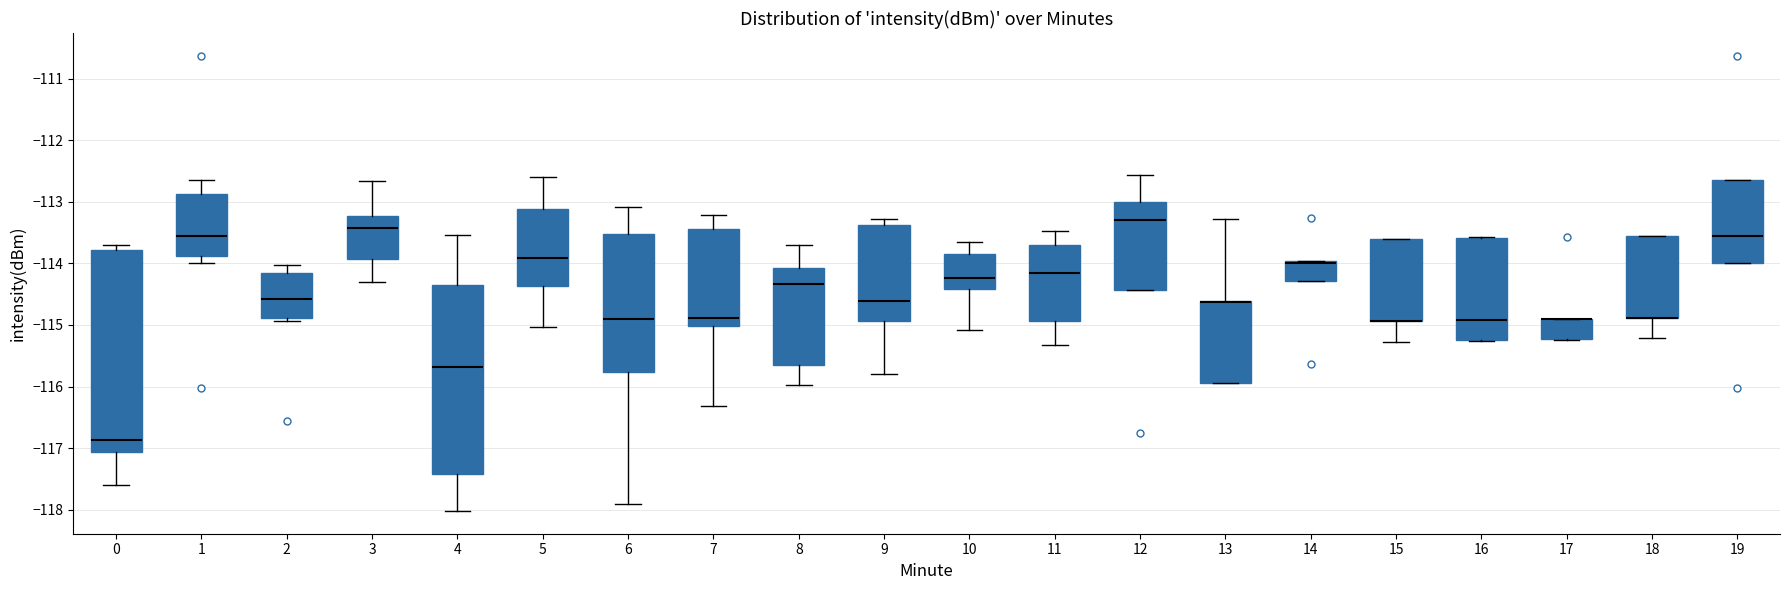

Reading left to right, read every box against the y-axis: the position of its median line, the range the box covers, and the ends of its whiskers. The values are not printed on the chart, so give them approximately, as read against the axis.

0: median -116.9, box -117.1 to -113.8, whiskers -117.6 to -113.7
1: median -113.5, box -113.9 to -112.9, whiskers -114.0 to -112.6
2: median -114.6, box -114.9 to -114.2, whiskers -114.9 (just below the box's lower edge) to -114.0
3: median -113.4, box -113.9 to -113.2, whiskers -114.3 to -112.7
4: median -115.7, box -117.4 to -114.3, whiskers -118.0 to -113.5
5: median -113.9, box -114.4 to -113.1, whiskers -115.0 to -112.6
6: median -114.9, box -115.8 to -113.5, whiskers -117.9 to -113.1
7: median -114.9, box -115.0 to -113.4, whiskers -116.3 to -113.2
8: median -114.3, box -115.6 to -114.1, whiskers -116.0 to -113.7
9: median -114.6, box -114.9 to -113.4, whiskers -115.8 to -113.3
10: median -114.2, box -114.4 to -113.8, whiskers -115.1 to -113.7
11: median -114.1, box -114.9 to -113.7, whiskers -115.3 to -113.5
12: median -113.3, box -114.4 to -113.0, whiskers -114.4 to -112.6
13: median -114.6 (drawn on the box's upper edge), box -115.9 to -114.6, whiskers -115.9 to -113.3
14: median -114.0 (just below the box's upper edge), box -114.3 to -114.0, whiskers -114.3 to -114.0
15: median -114.9 (drawn on the box's lower edge), box -114.9 to -113.6, whiskers -115.3 to -113.6
16: median -114.9, box -115.2 to -113.6, whiskers -115.3 to -113.6
17: median -114.9 (drawn on the box's upper edge), box -115.2 to -114.9, whiskers -115.2 to -114.9
18: median -114.9 (drawn on the box's lower edge), box -114.9 to -113.6, whiskers -115.2 to -113.5
19: median -113.6, box -114.0 to -112.6, whiskers -114.0 to -112.6